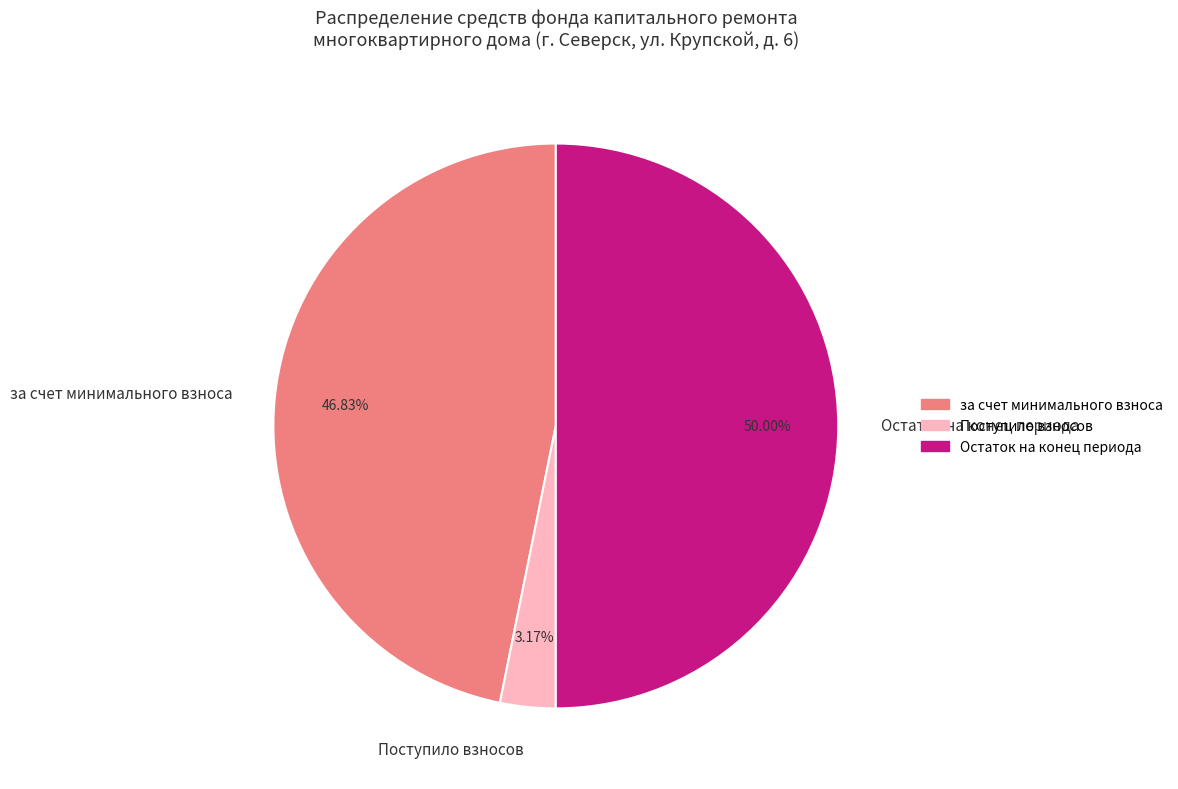

Approximately how many times larger is the value at Остаток на конец периода compared to за счет минимального взноса?

1.1